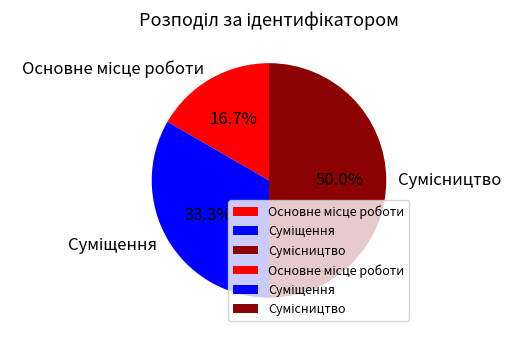

How many slices are in this pie chart?

3